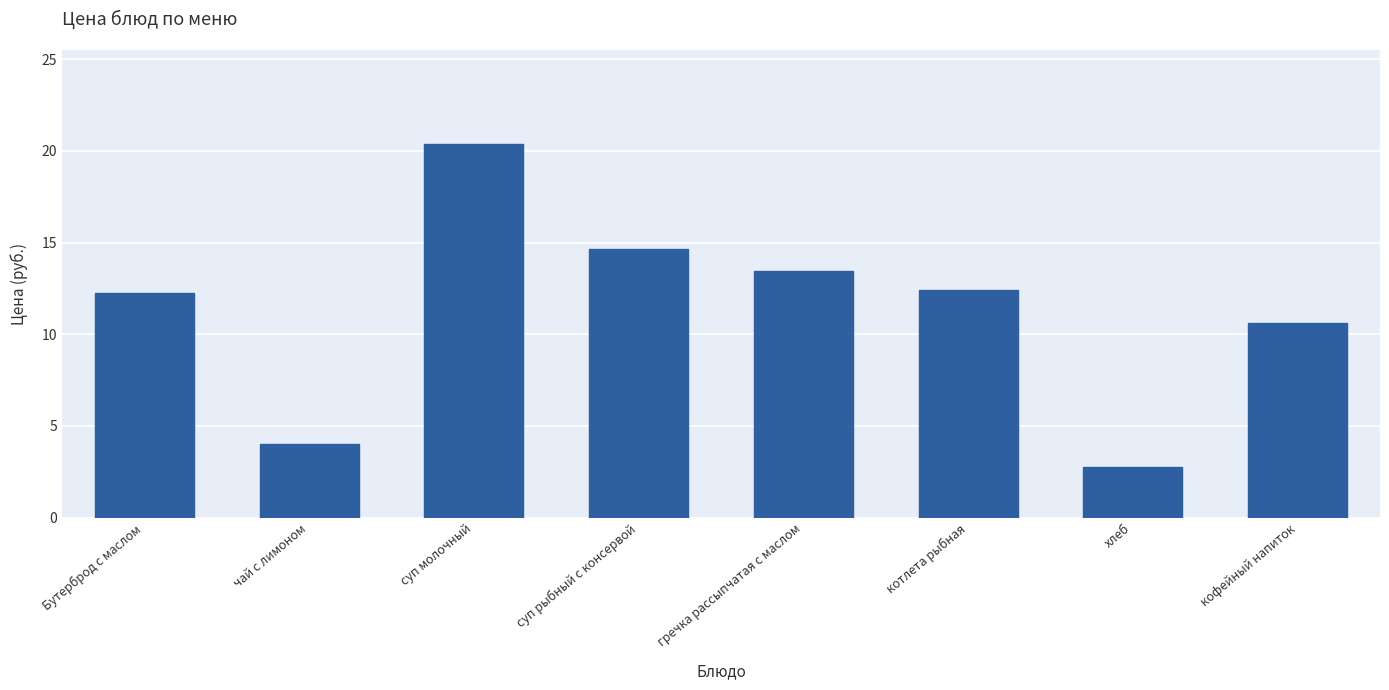

The chart shows a value of 7.1 at котлета рыбная. True or false?

False